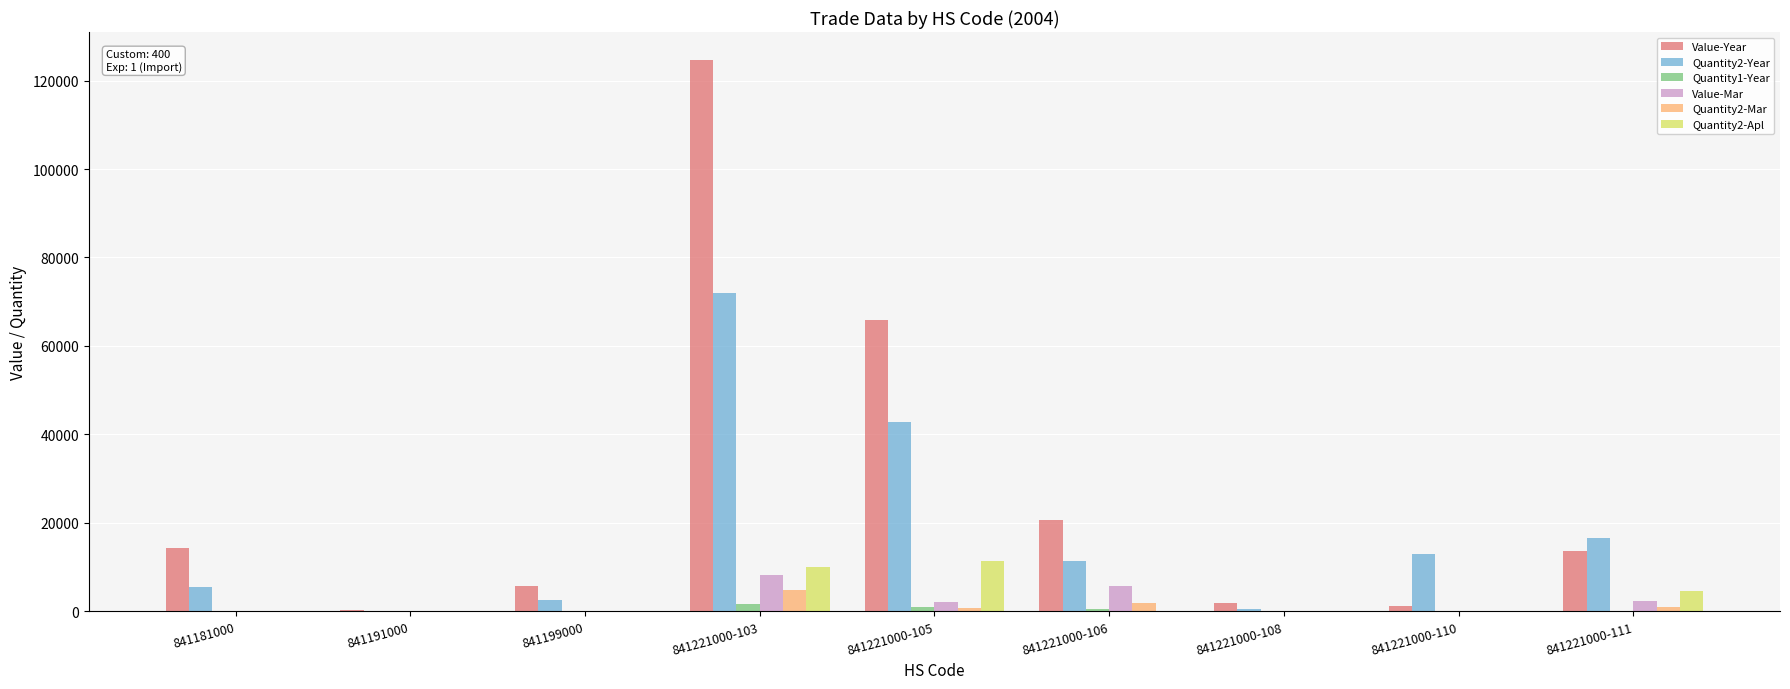

Read the Value-Year value at 841221000-106.

20656